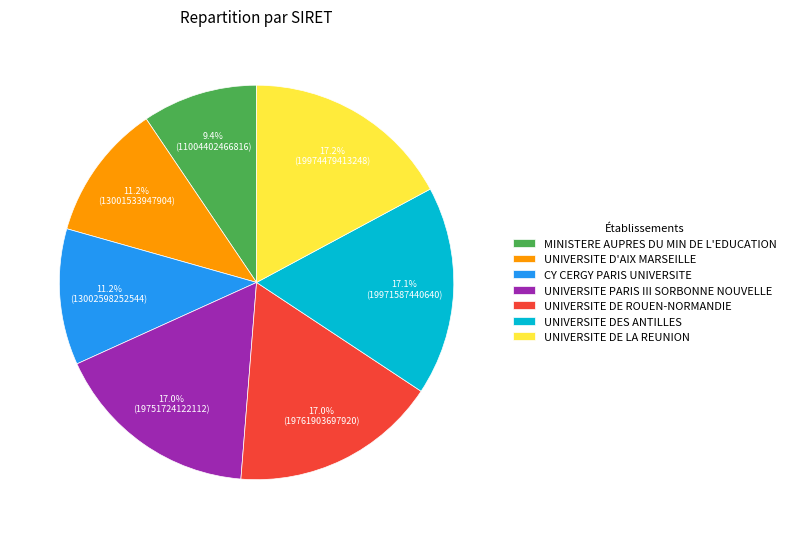

Approximately how many times larger is the value at UNIVERSITE DES ANTILLES compared to UNIVERSITE D'AIX MARSEILLE?

1.5